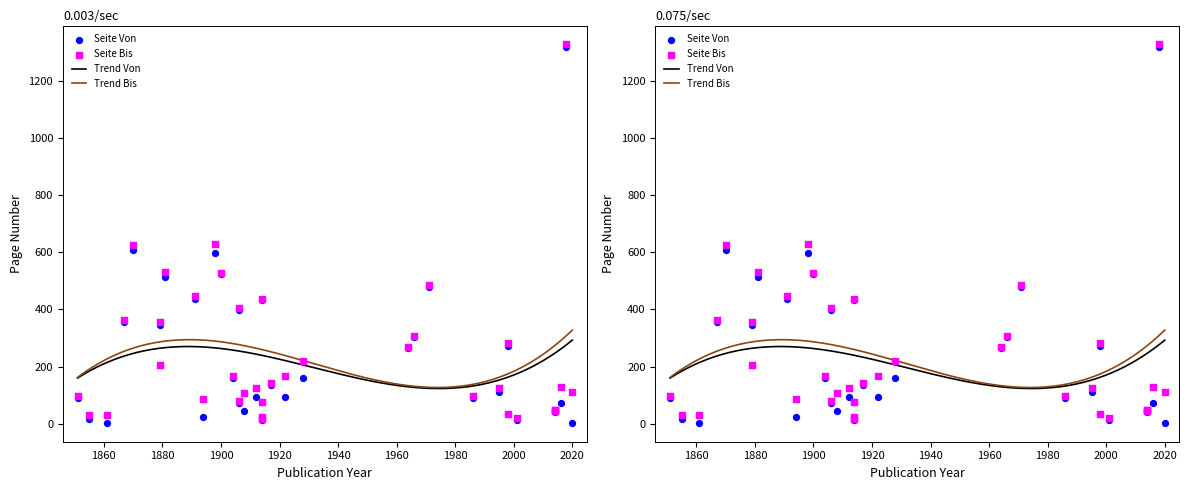

At which category is the sum across all series the highest?

2018